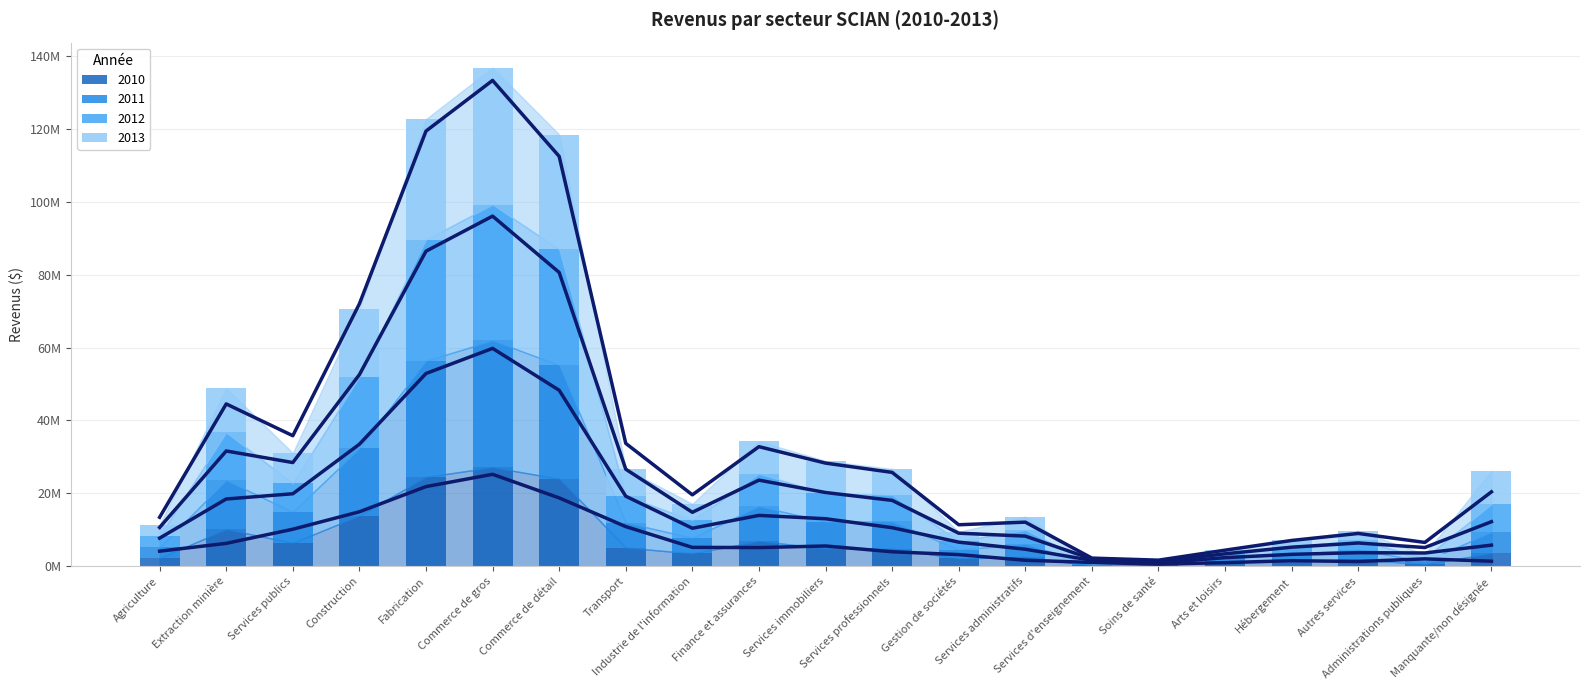

At which label is 2012 closest to 18785988?

Construction